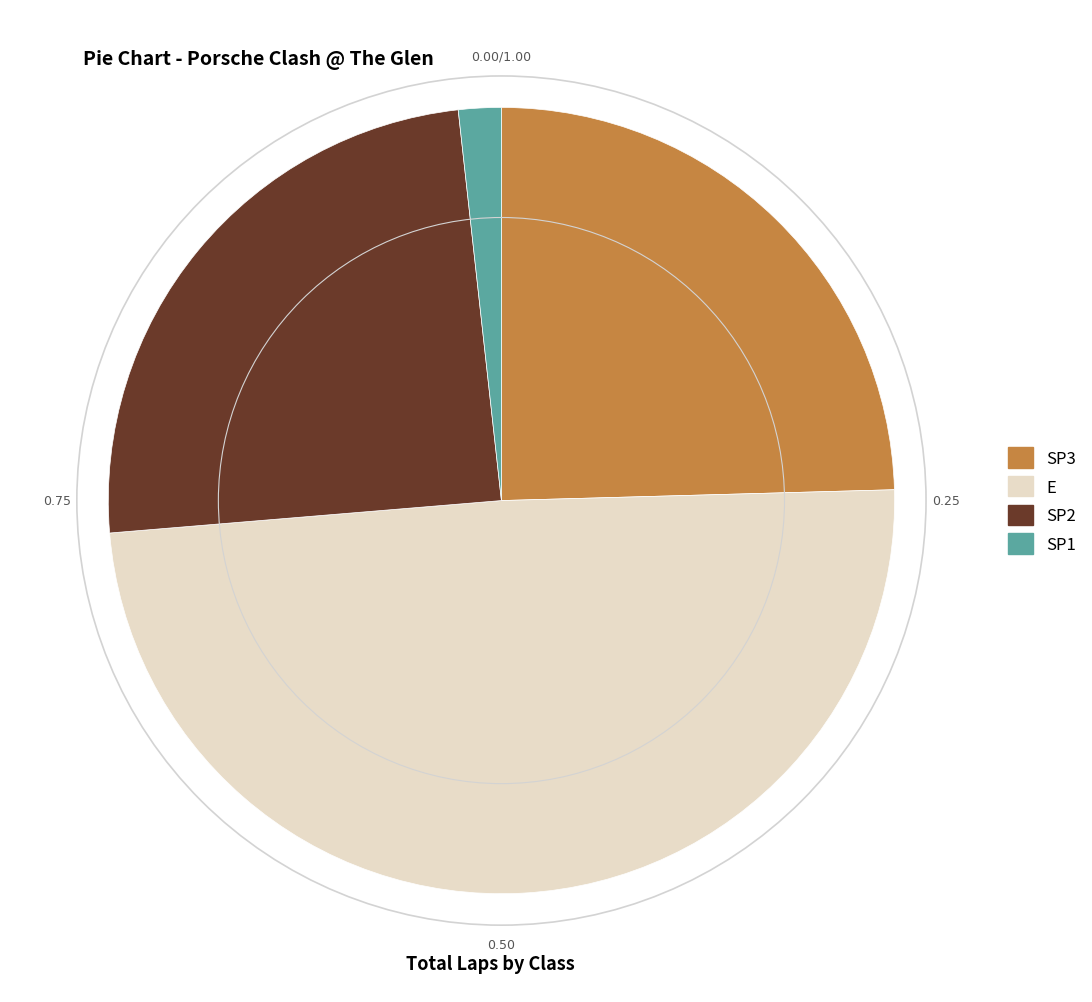

Which category has the biggest portion of the pie?

E